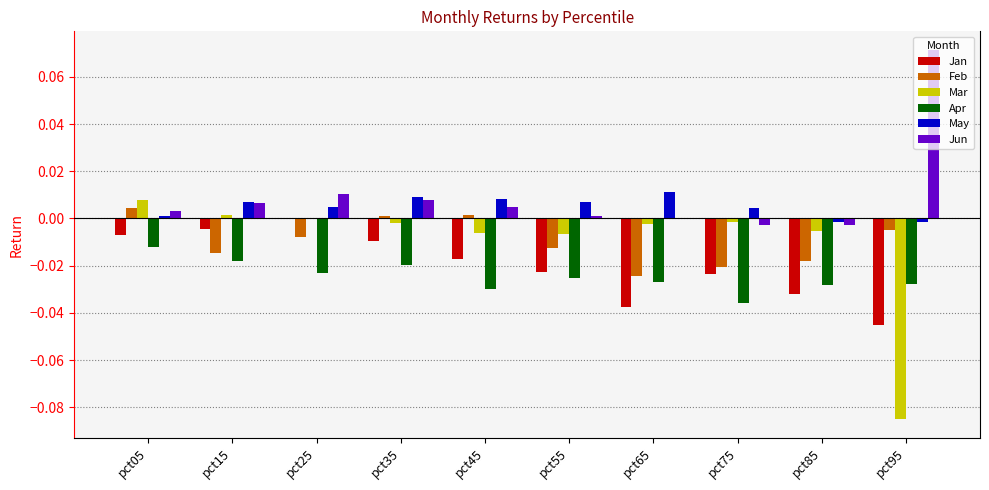

Between pct05 and pct85, which series saw the biggest shift?

Jan